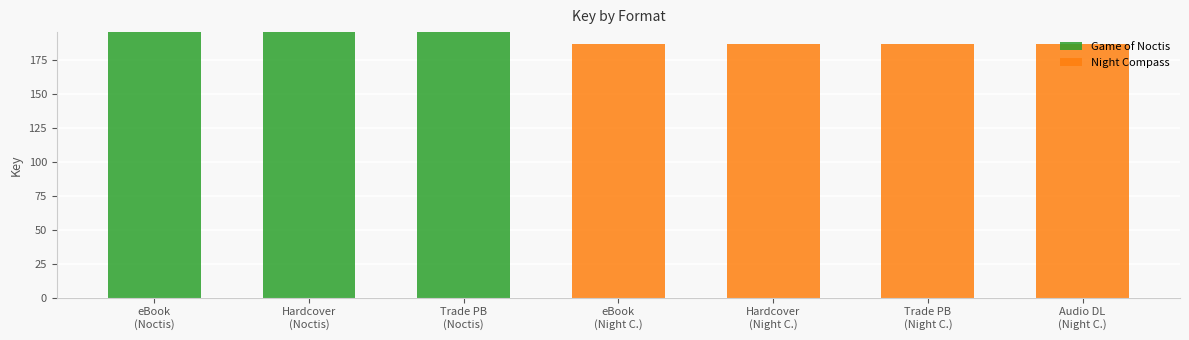

How many data points does each series have?

7